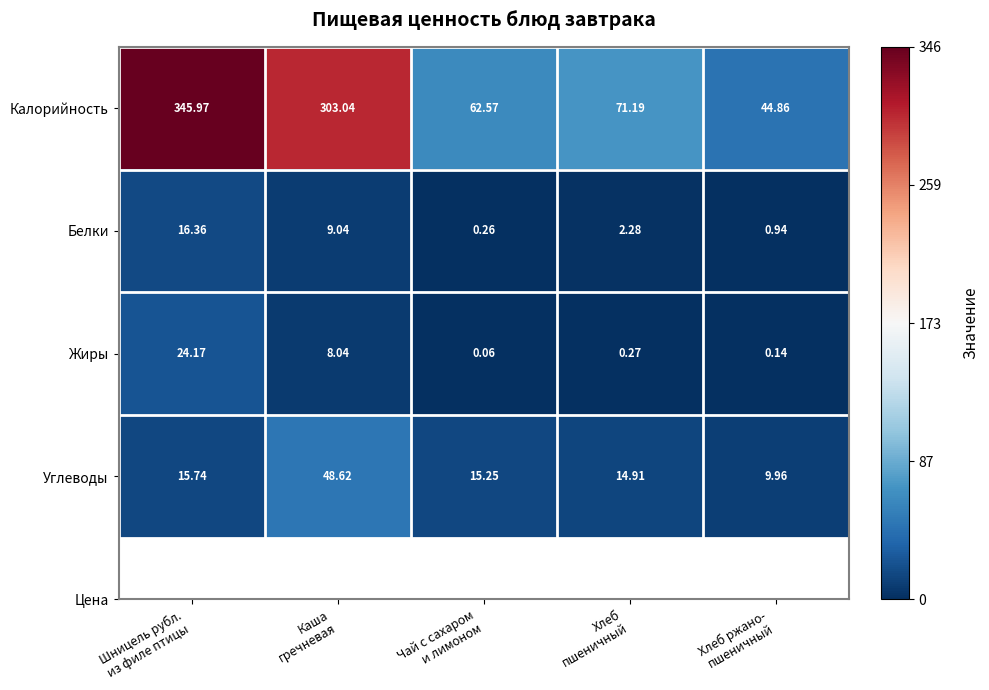

Which series has the largest range (max minus min)?

Калорийность